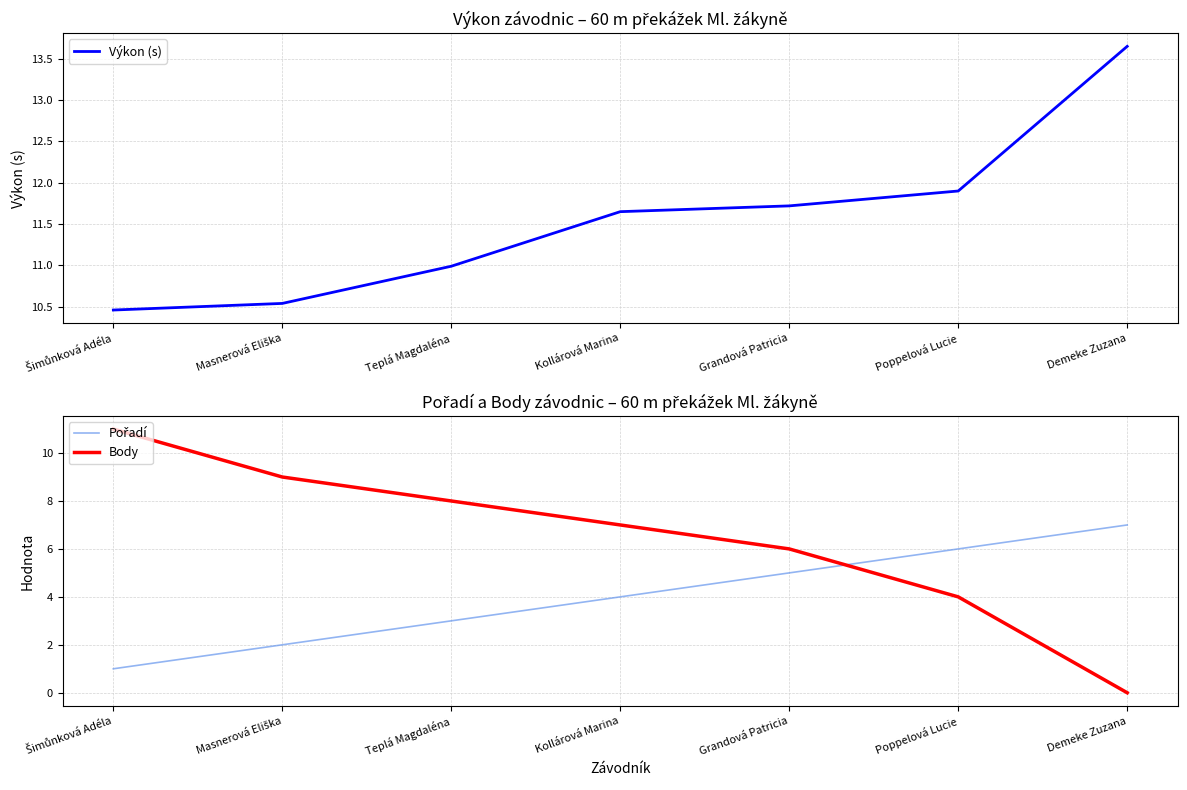

What is the difference between the Body values at Demeke Zuzana and Grandová Patricia?

6